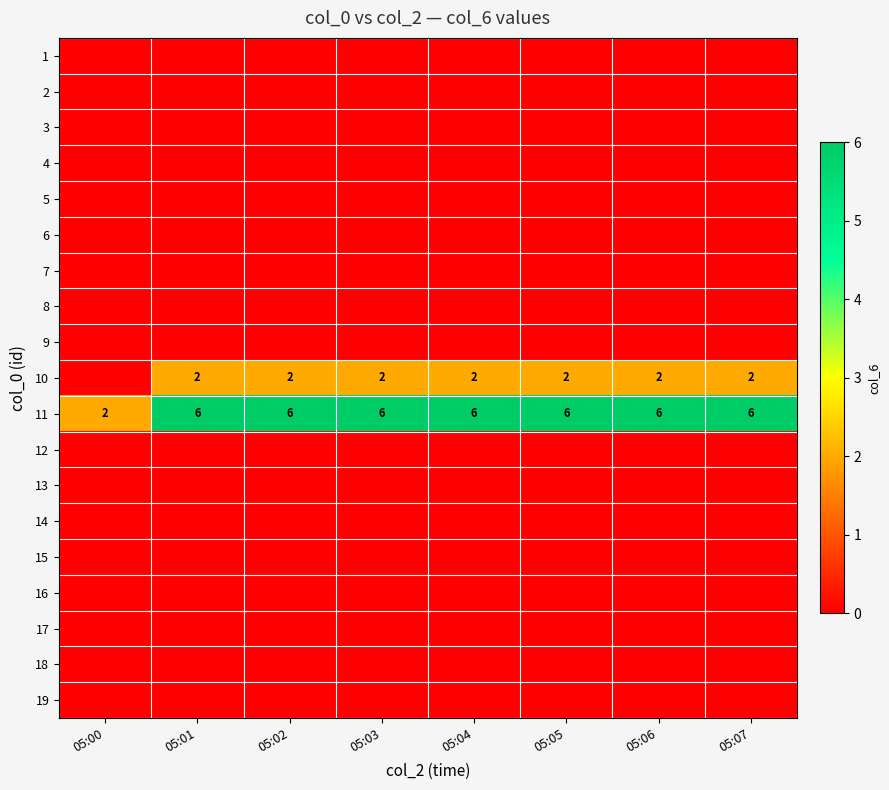

Rank the series by their maximum value, from lowest to highest.

1, 2, 3, 4, 5, 6, 7, 8, 9, 12, 13, 14, 15, 16, 17, 18, 19, 10, 11